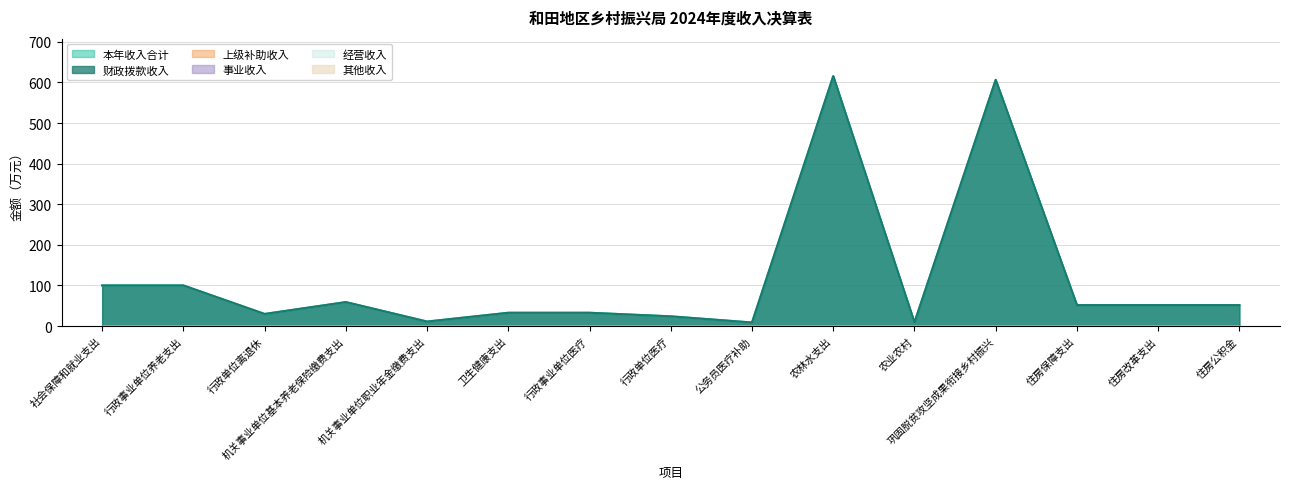

At how many categories does at least one series exceed 385?

2